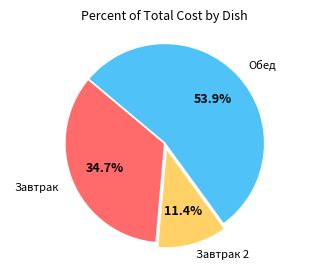

Does any single category account for the majority?

Yes